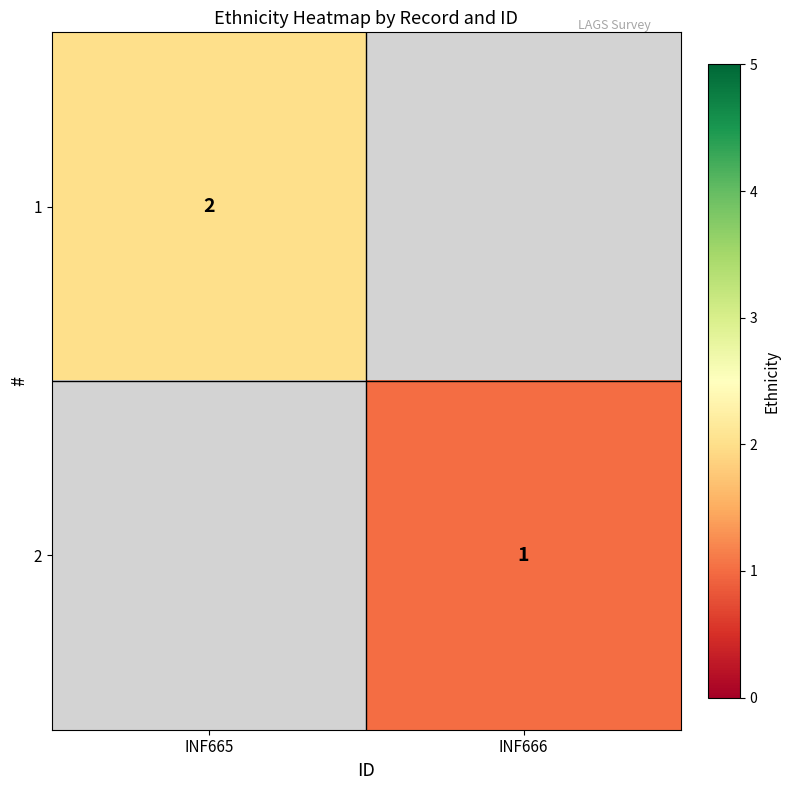

Is it true that 1 equals 2 at INF665?

True